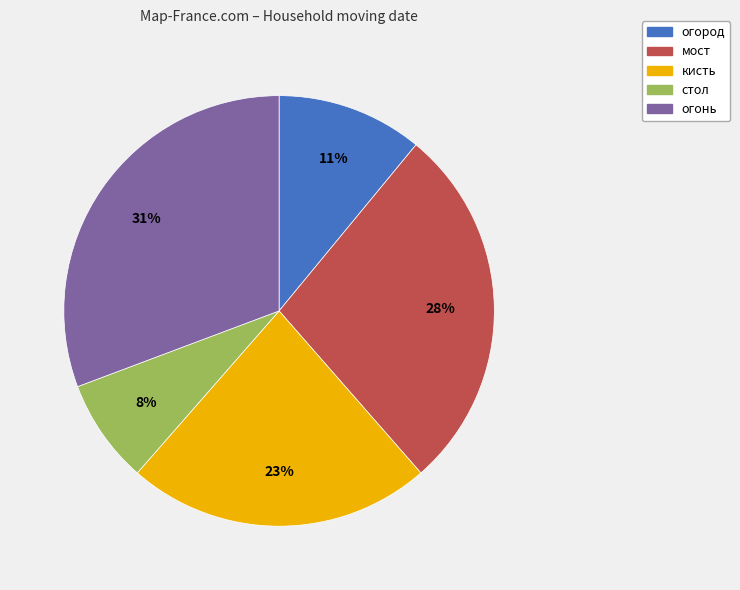

To the nearest percent, what is the difference between the largest and smallest slice percentages?

23%